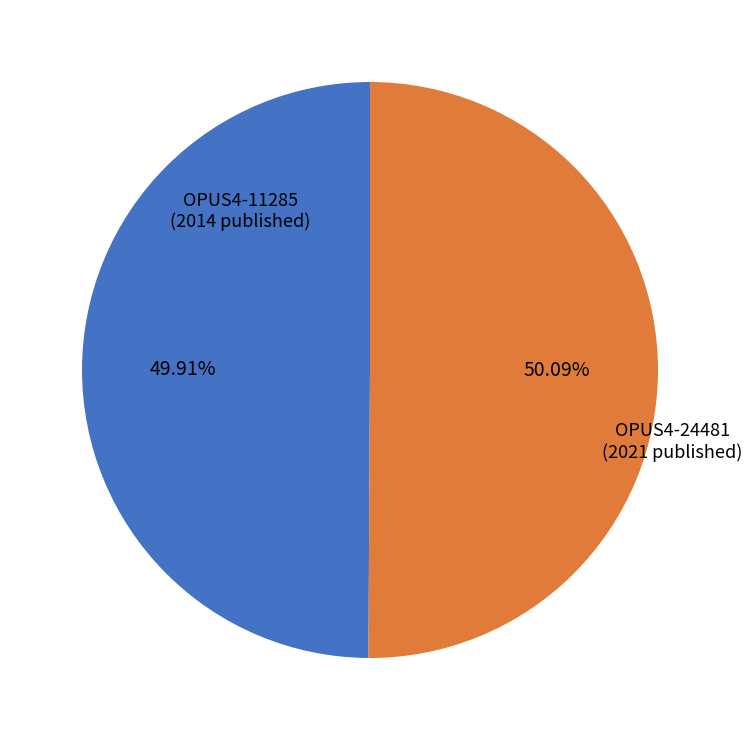

Is the sum of OPUS4-24481 (2021 published) and OPUS4-11285 (2014 published) greater than half?

Yes